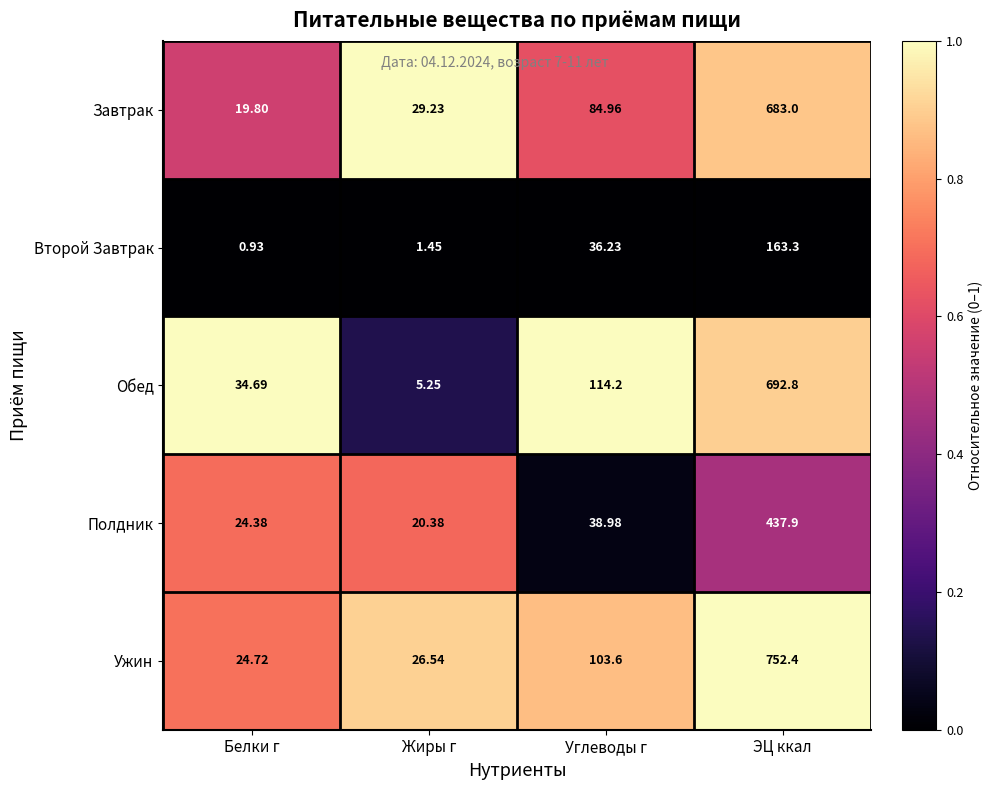

Rank the series by their maximum value, from highest to lowest.

Ужин, Обед, Завтрак, Полдник, Второй Завтрак